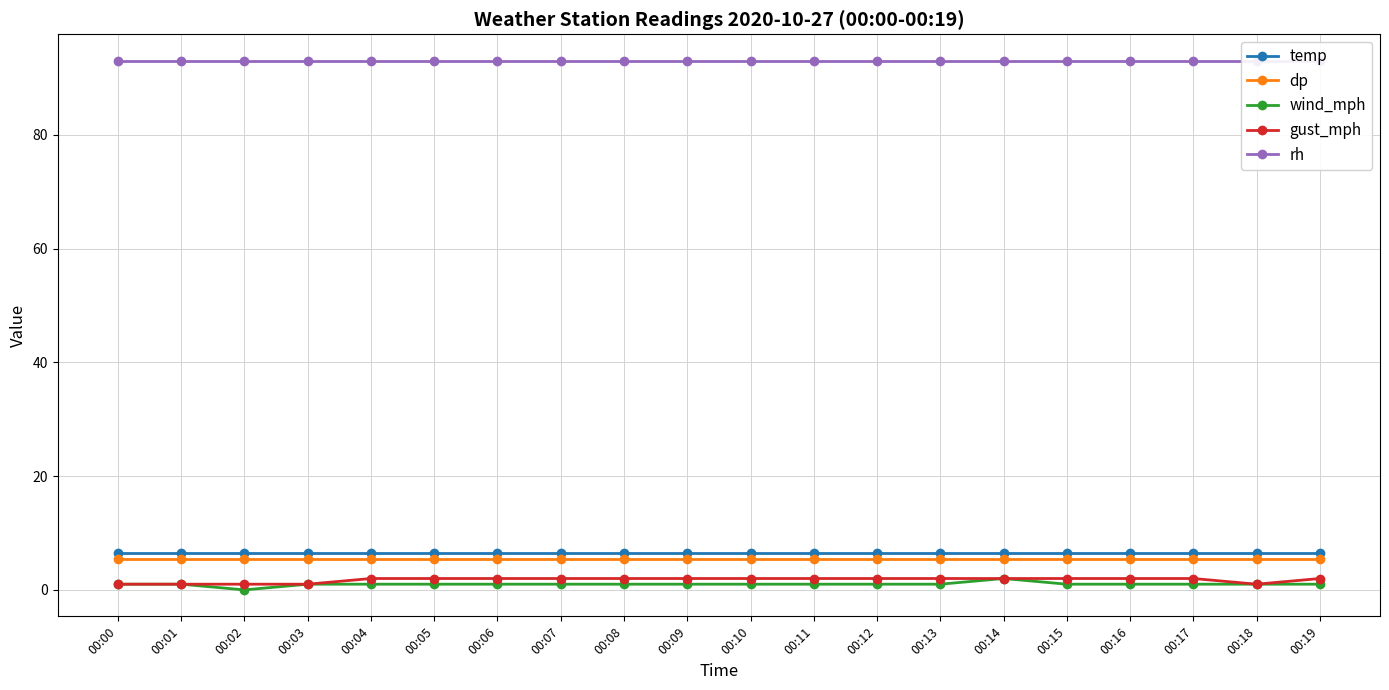

What is the total value across all series at 00:06?

107.8